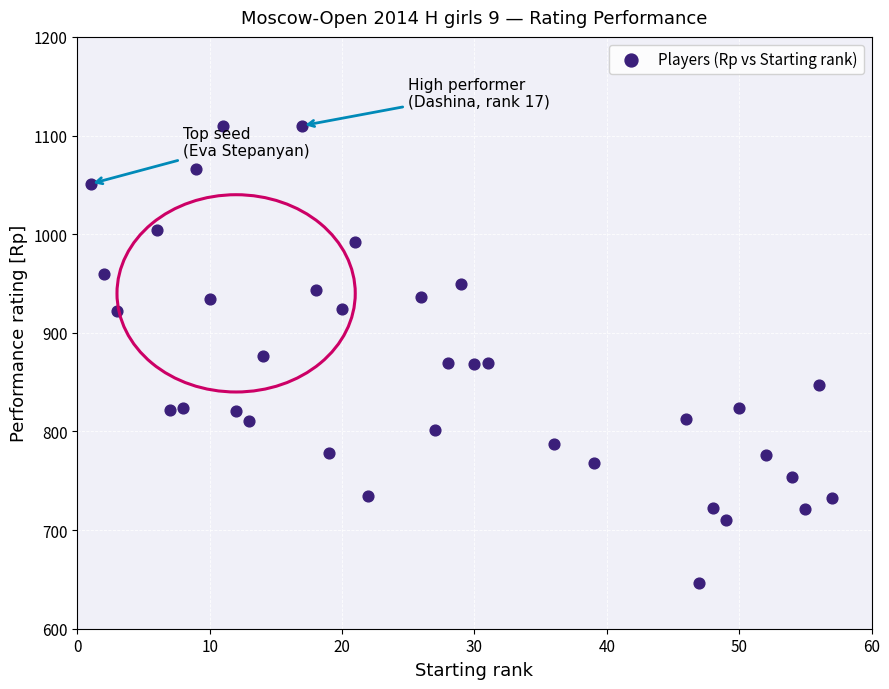

What is the range of X values (max minus min)?

56